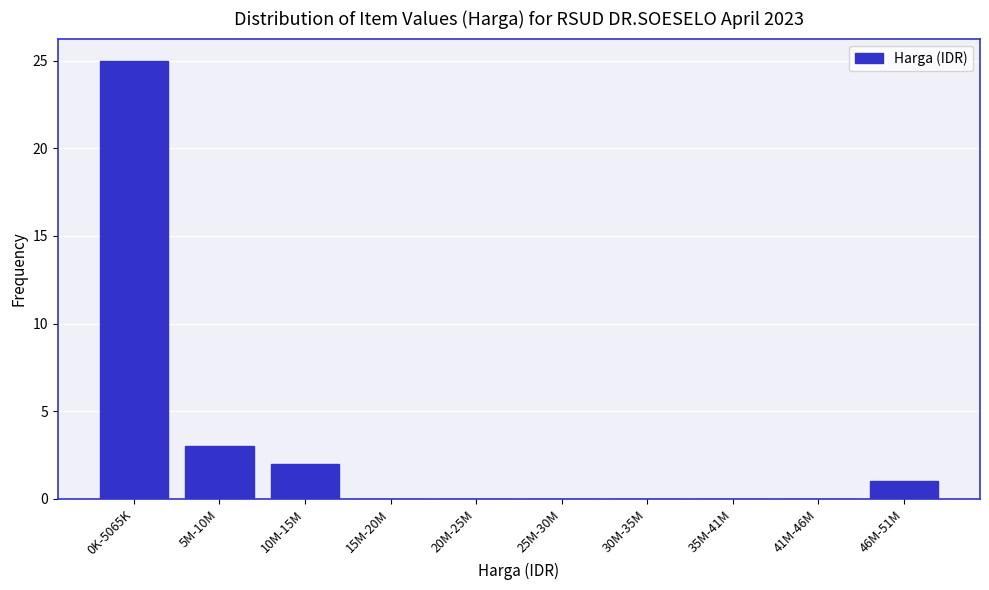

Reading left to right, transcribe all the data shown in this chart.

0K-5065K=25	5M-10M=3	10M-15M=2	15M-20M=0	20M-25M=0	25M-30M=0	30M-35M=0	35M-41M=0	41M-46M=0	46M-51M=1